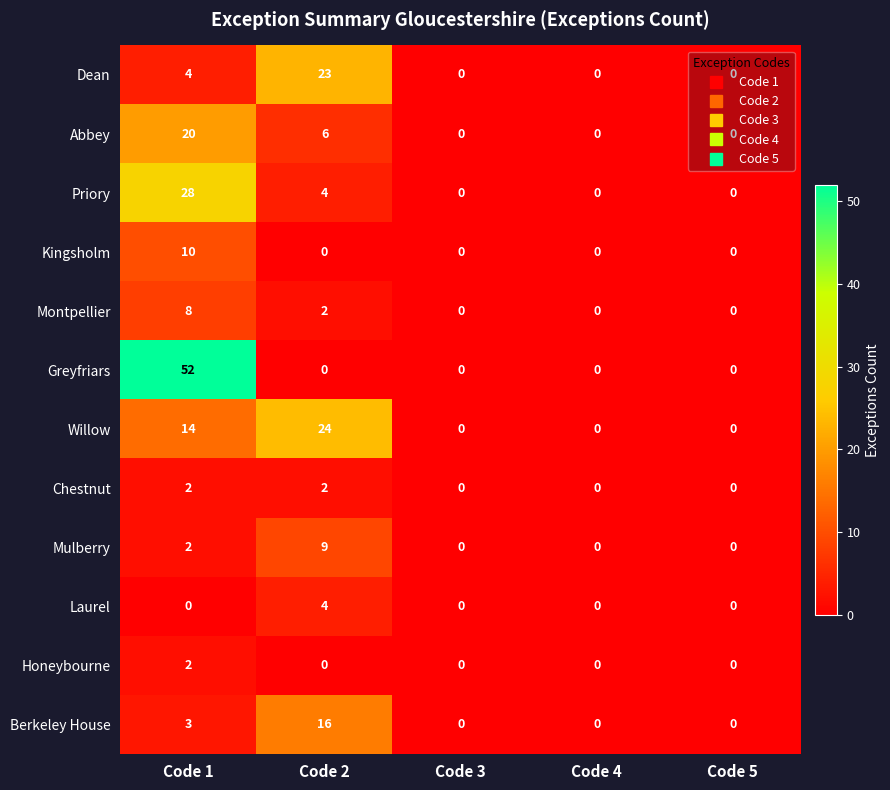

How many Dean values are between 0 and 4?

4